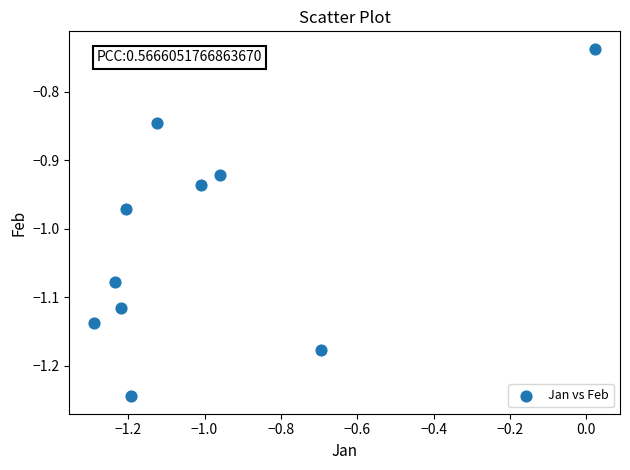

What is the range of Y values (max minus min)?

0.5